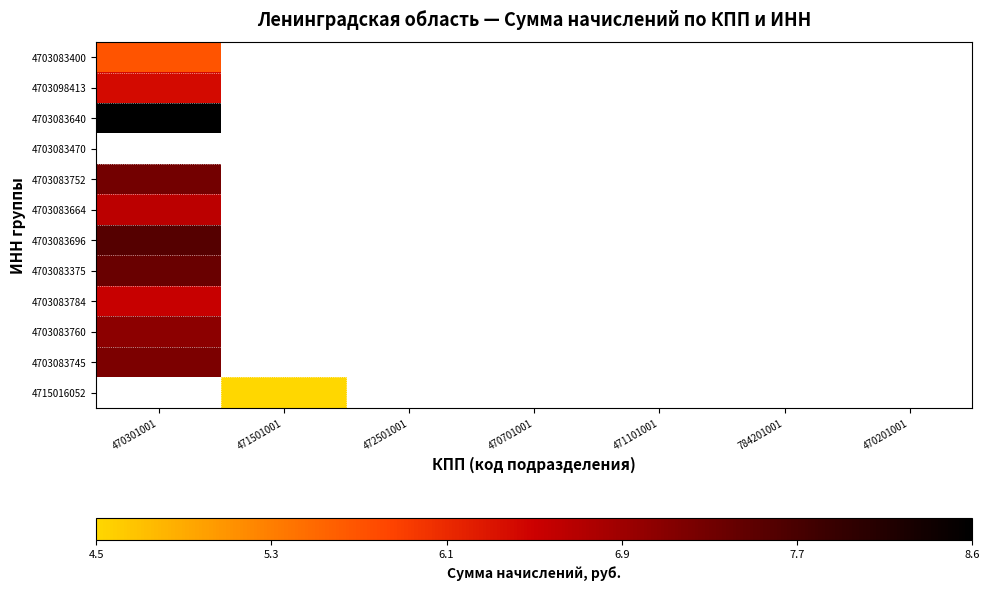

List the labels in order of 4703083760 value, smallest first.

470301001, 471501001, 472501001, 470701001, 471101001, 784201001, 470201001